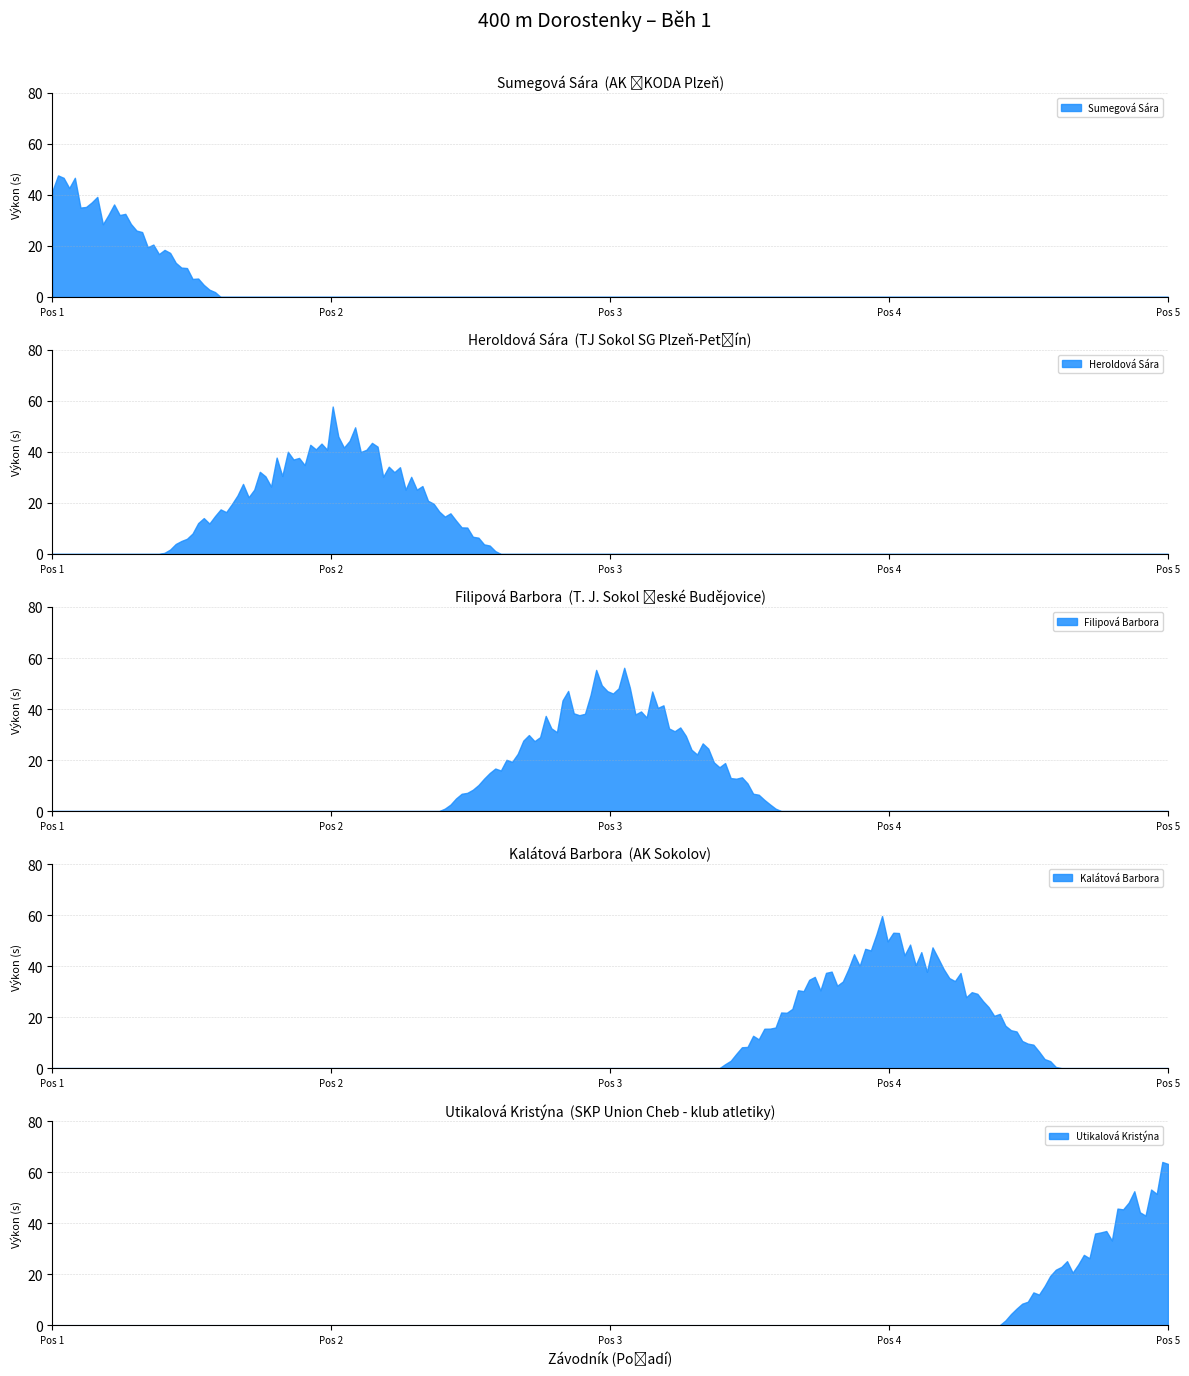

What position from the left is Kalátová Barbora?

4